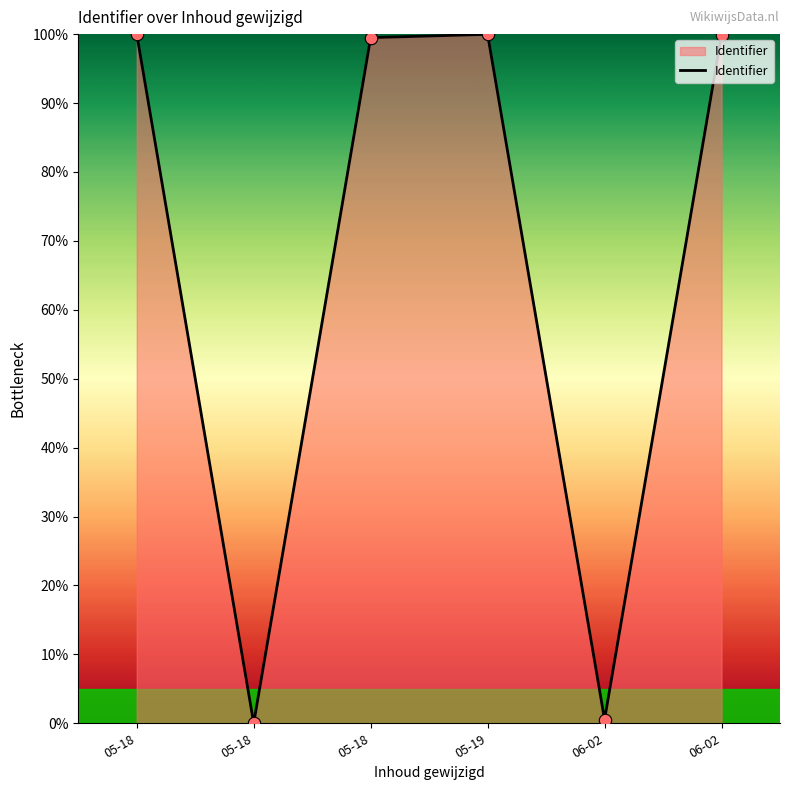

What is the change in value from 06-02 to 06-02?

+99.4